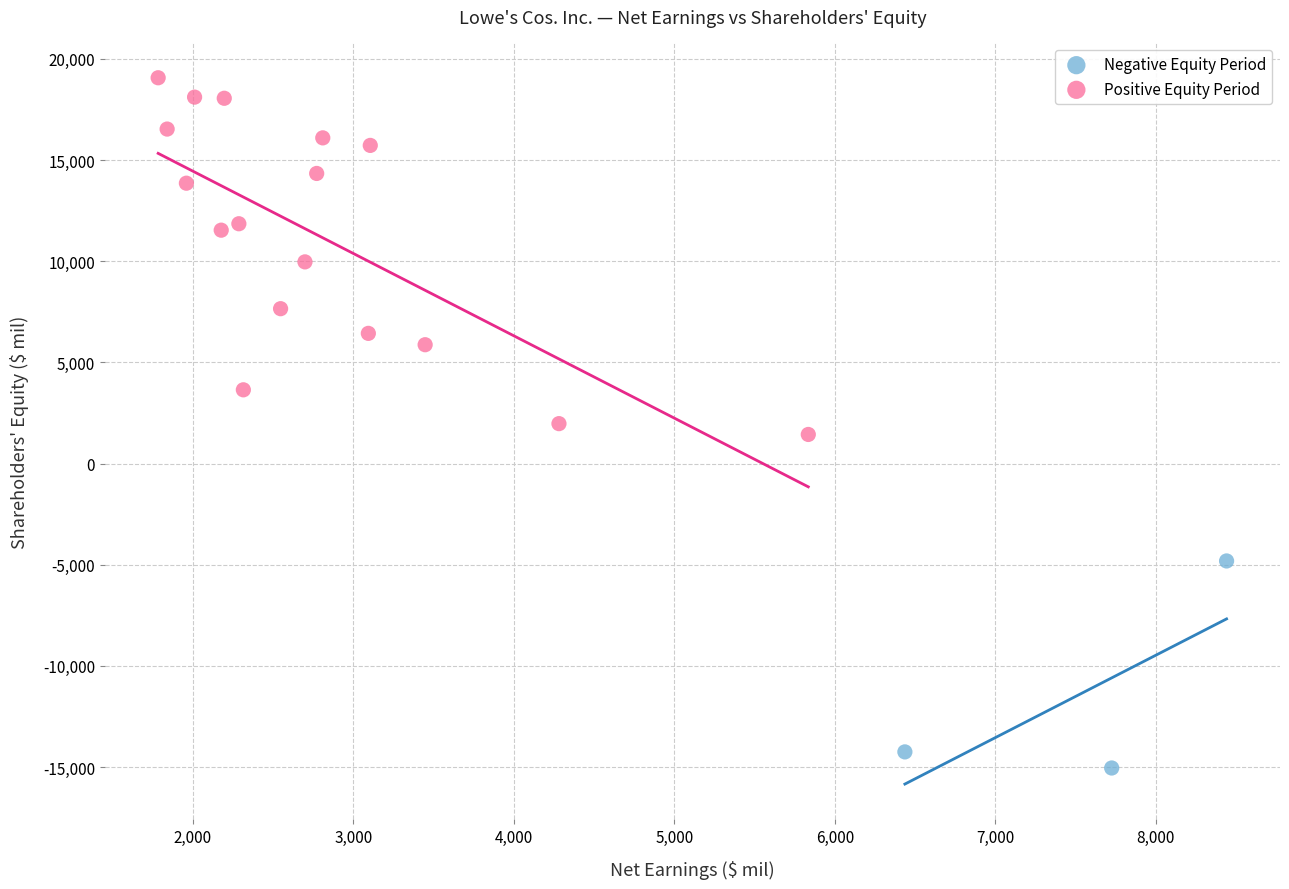

Which series contains the highest Y value?

Positive Equity Period